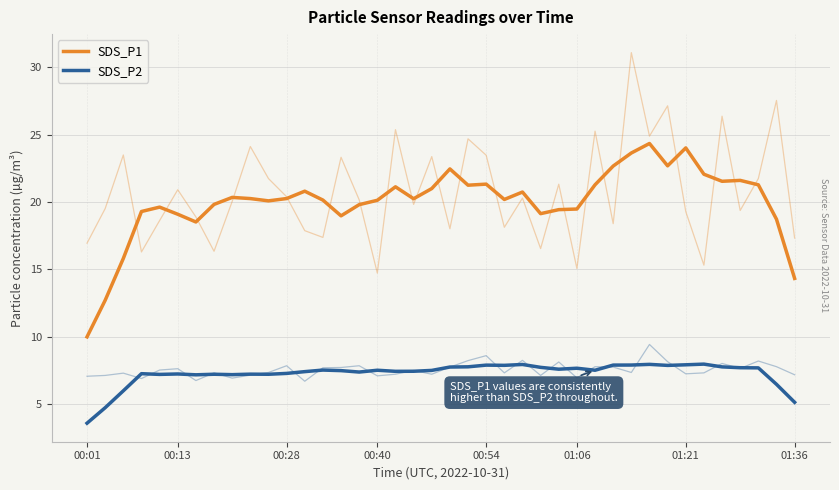

What is the spread (max minus min) of values at 35?

13.8